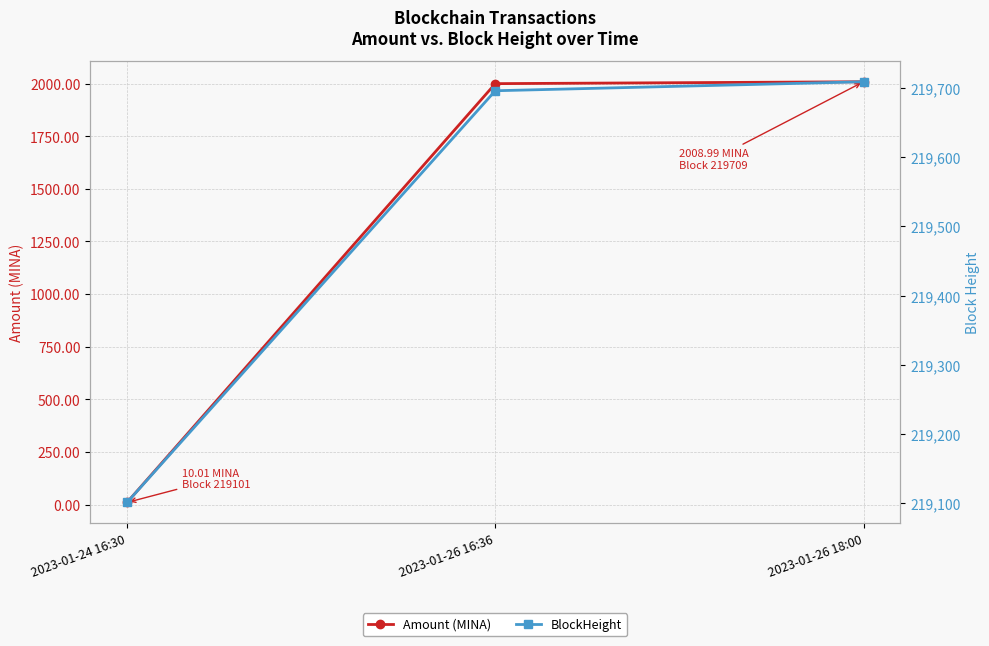

The BlockHeight series shows 118416.9 at 2023-01-26 16:36. True or false?

False